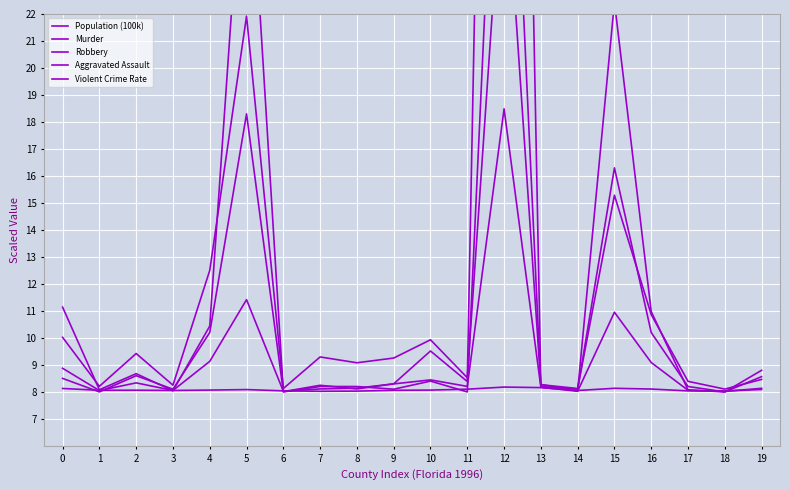

How many lines are shown in the chart?

5